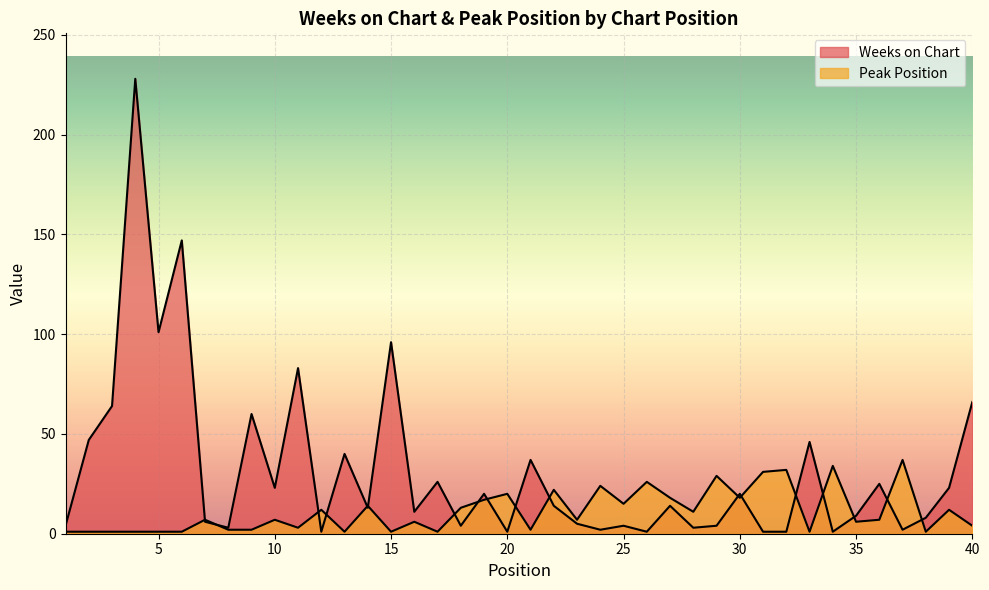

What is the minimum value for Peak Position?

1